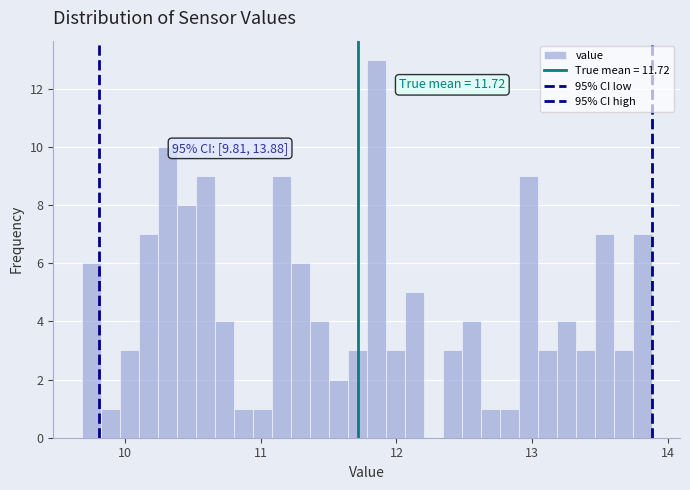

Read against the x-axis, roughly where is the centre of the tallest bar?

11.9